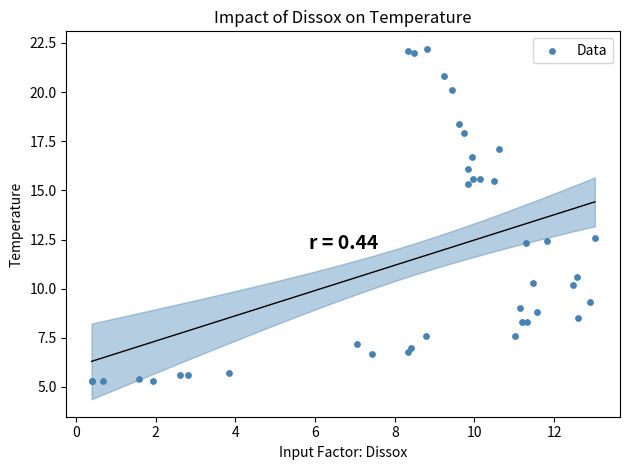

What Y value in the scatter plot is closest to 13?

12.6